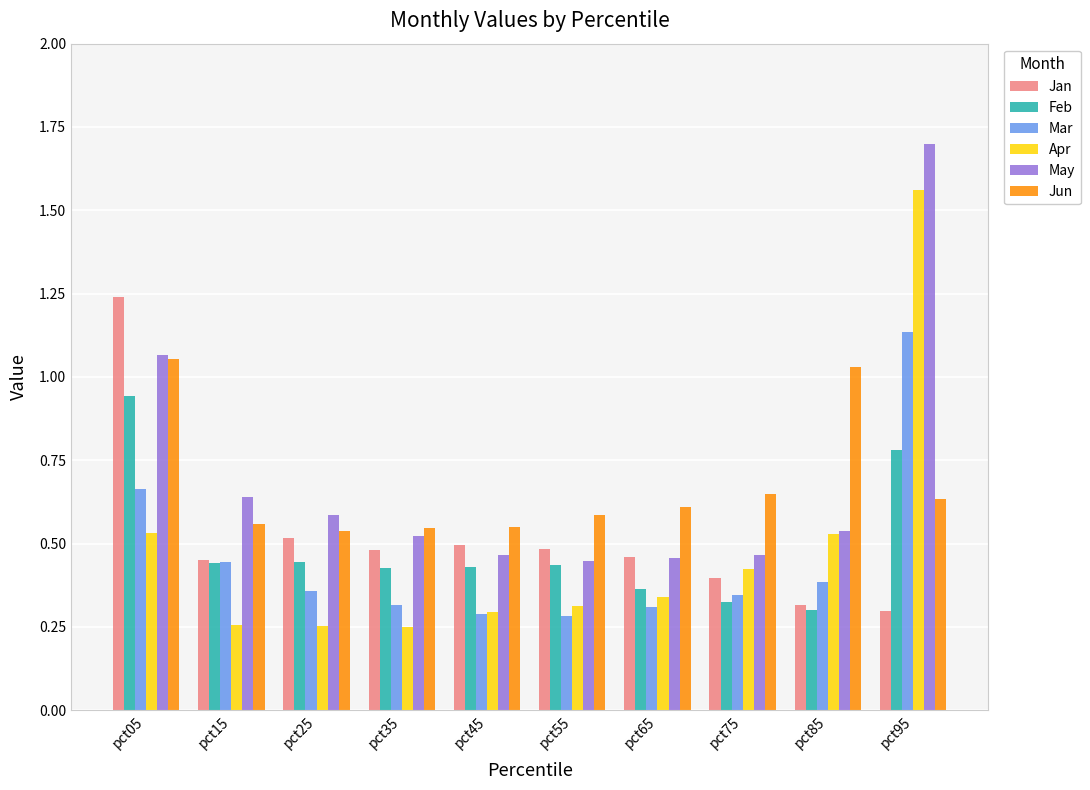

List the series in order of their peak value, lowest first.

Feb, Jun, Mar, Jan, Apr, May